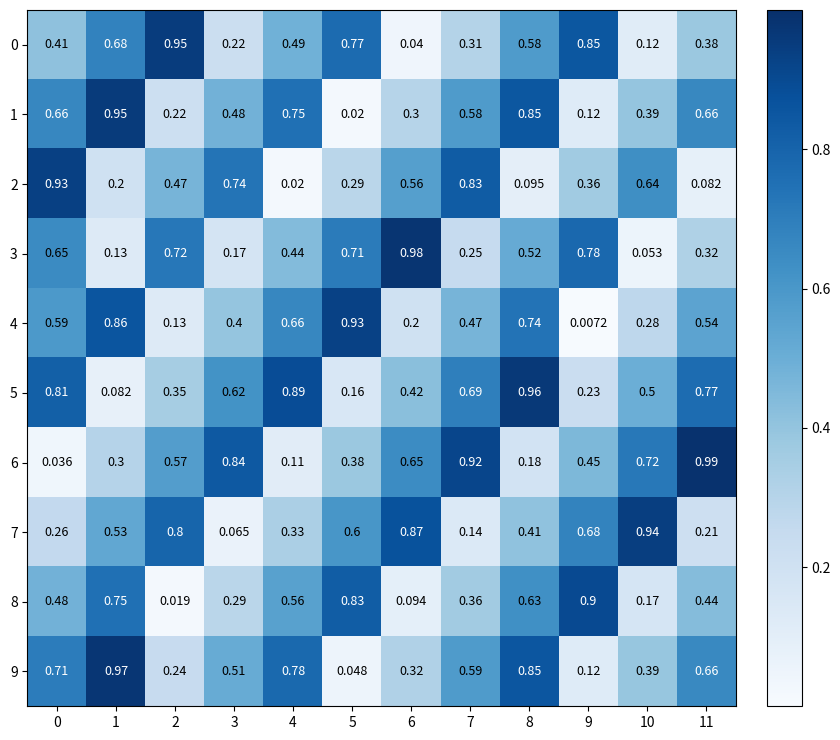

At how many categories does at least one series exceed 0?

12